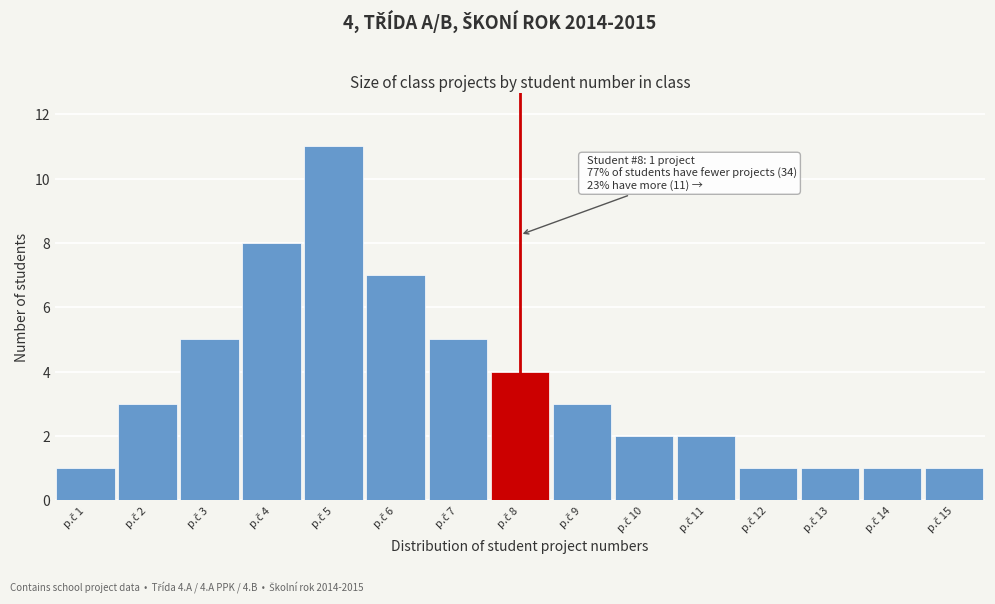

Reading left to right, list all the values displayed in this chart.

1	3	5	8	11	7	5	4	3	2	2	1	1	1	1